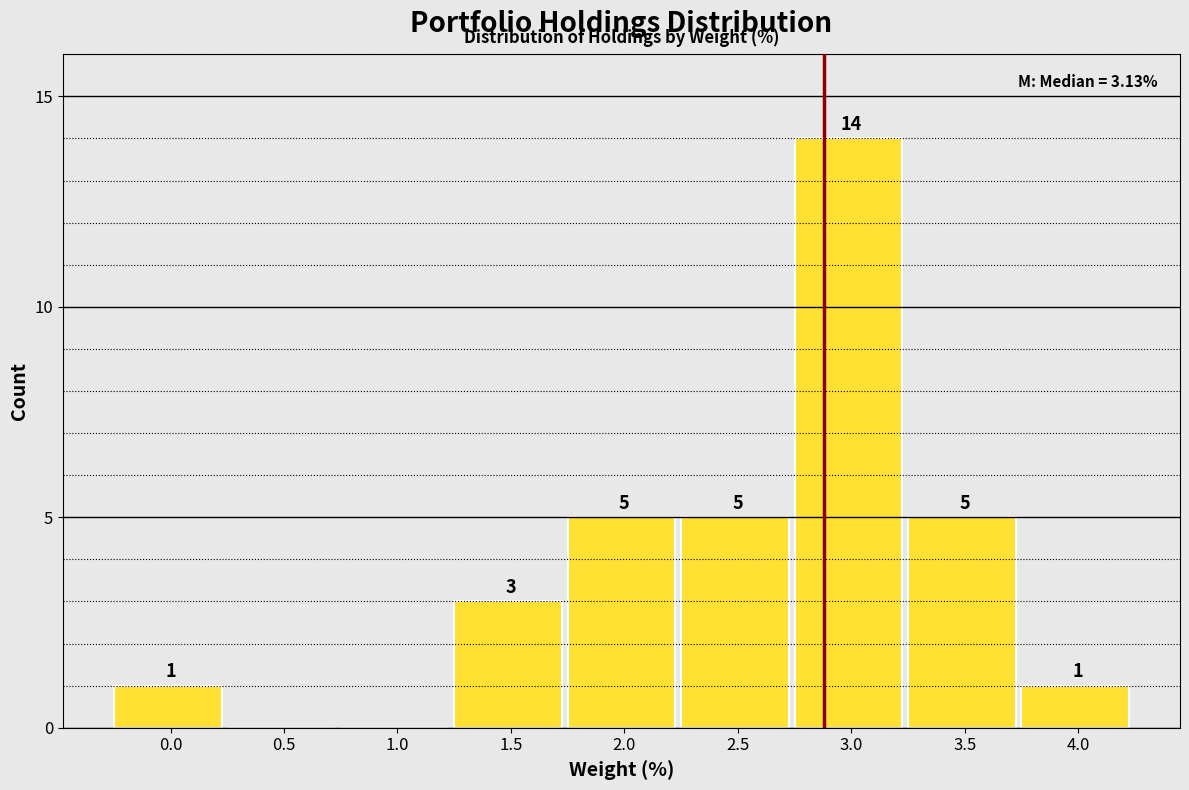

Reading left to right, what are all the values shown in this chart?

0.0=1	0.5=0	1.0=0	1.5=3	2.0=5	2.5=5	3.0=14	3.5=5	4.0=1